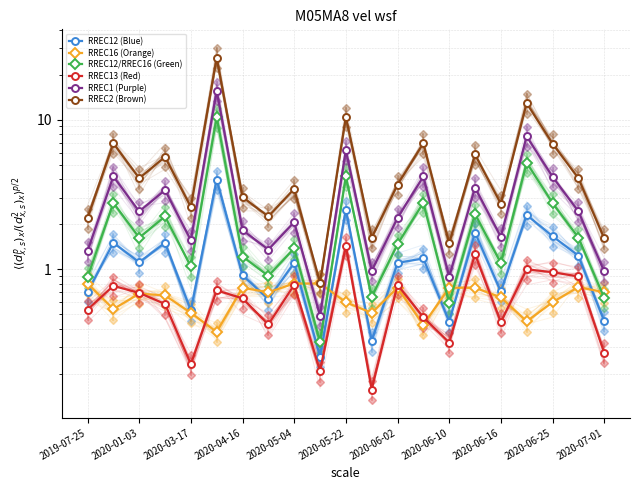

What is the difference between the second highest and second lowest values in the RREC13 (Red) series?

1.1